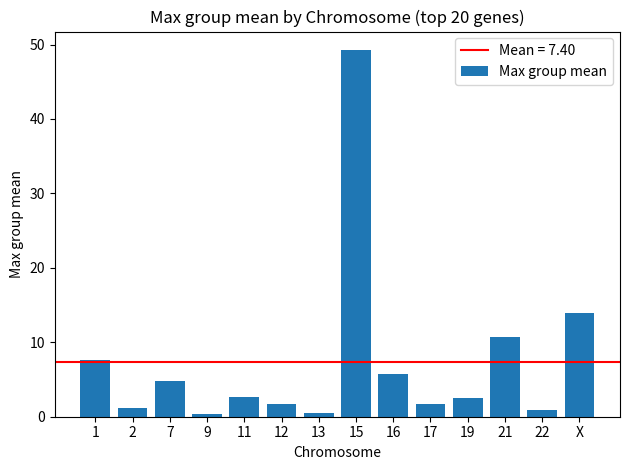

What is the maximum value shown in the chart?

49.3